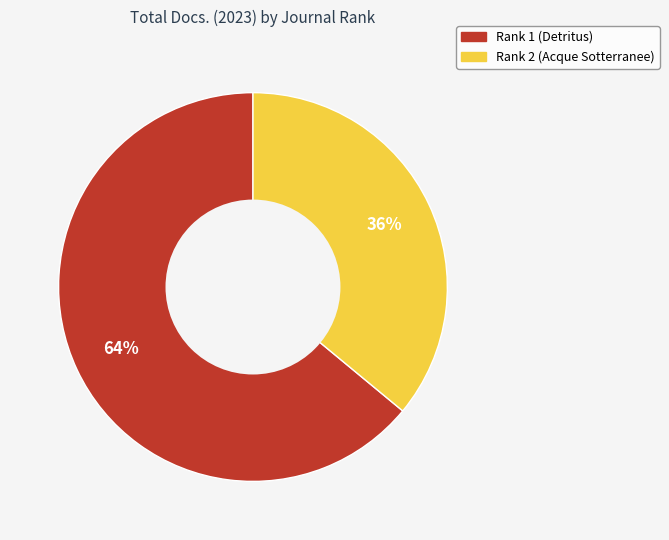

Which slice is the smallest?

Rank 2 (Acque Sotterranee)